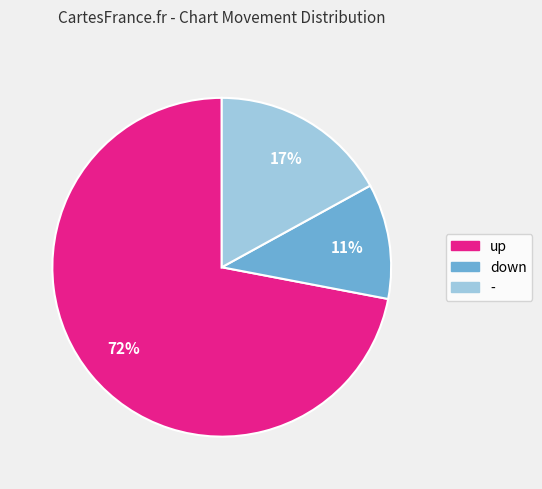

Approximately how many times larger is the value at up compared to down?

6.5